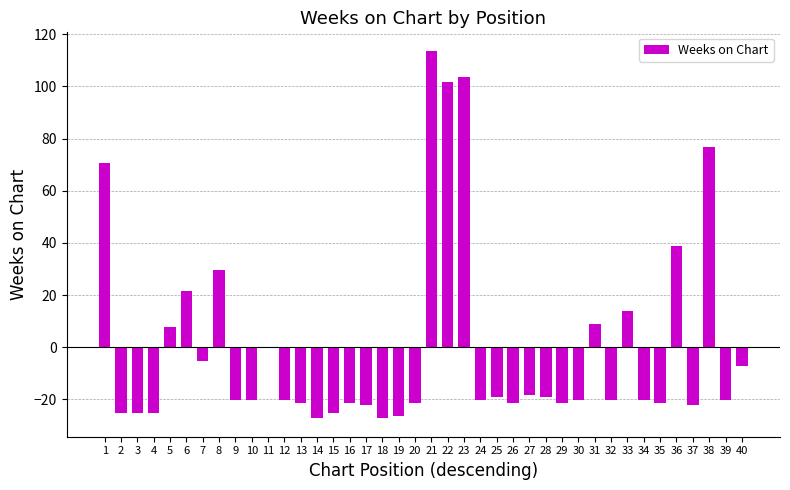

How many data points does each series have?

40